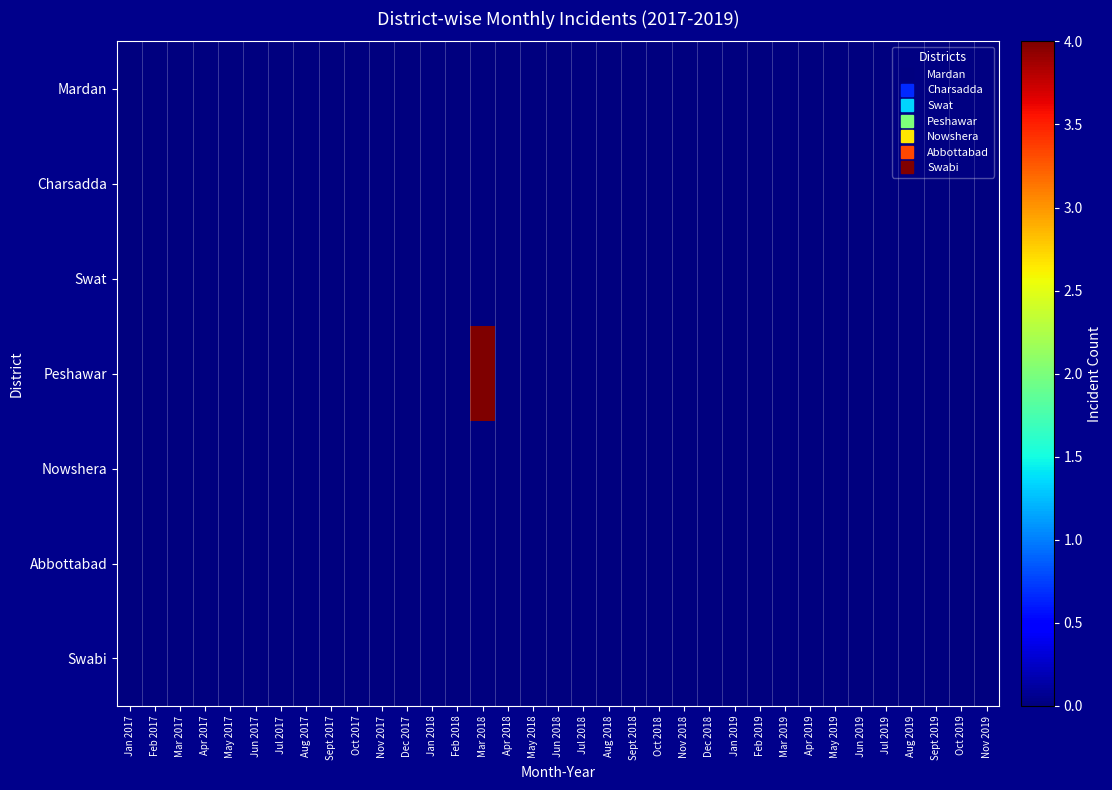

At which category is the sum across all series the highest?

Mar 2018